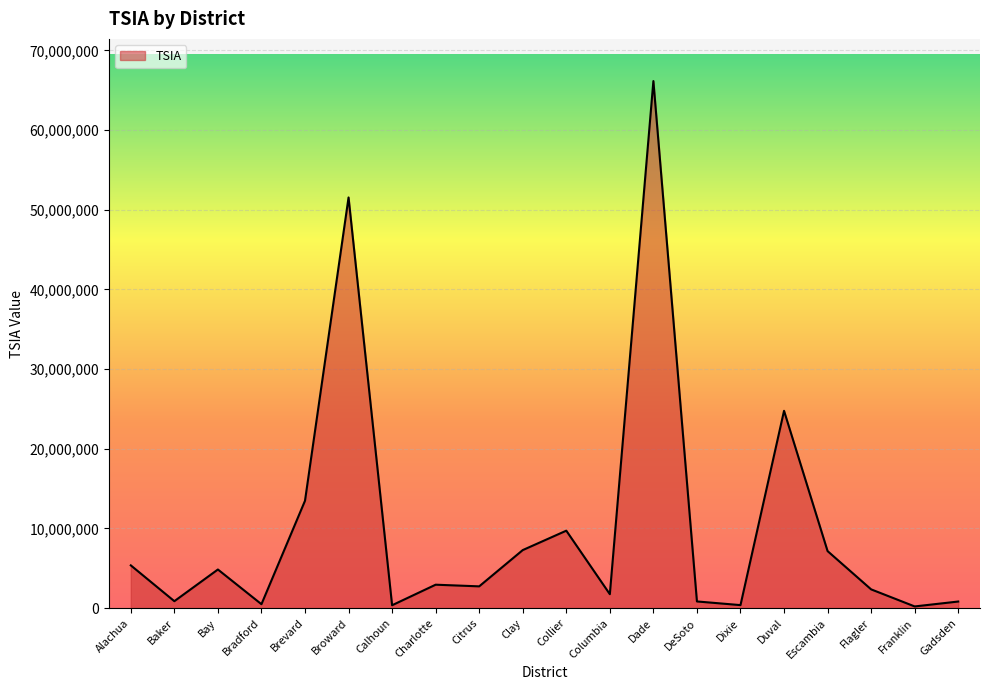

Which has a higher value, Clay or Gadsden?

Clay